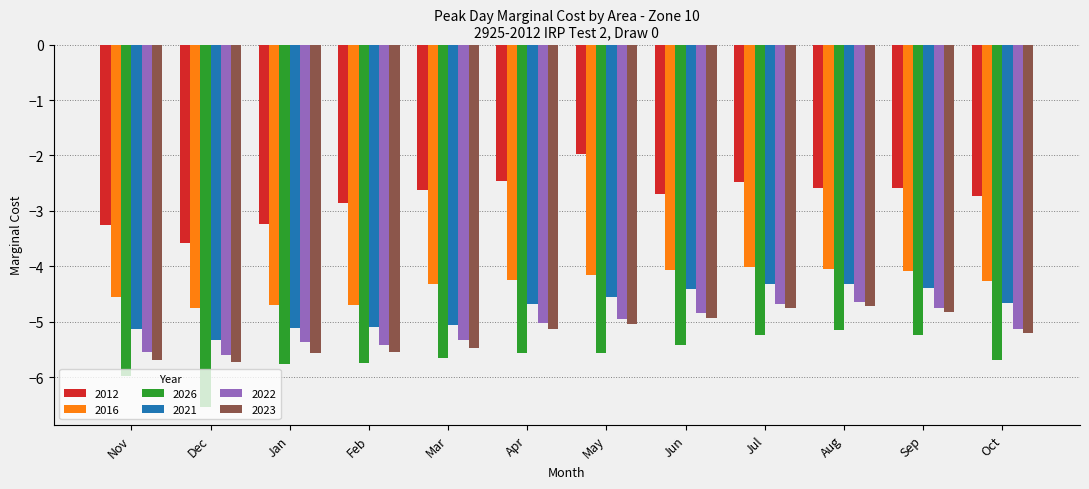

How many bars are there in each group?

6